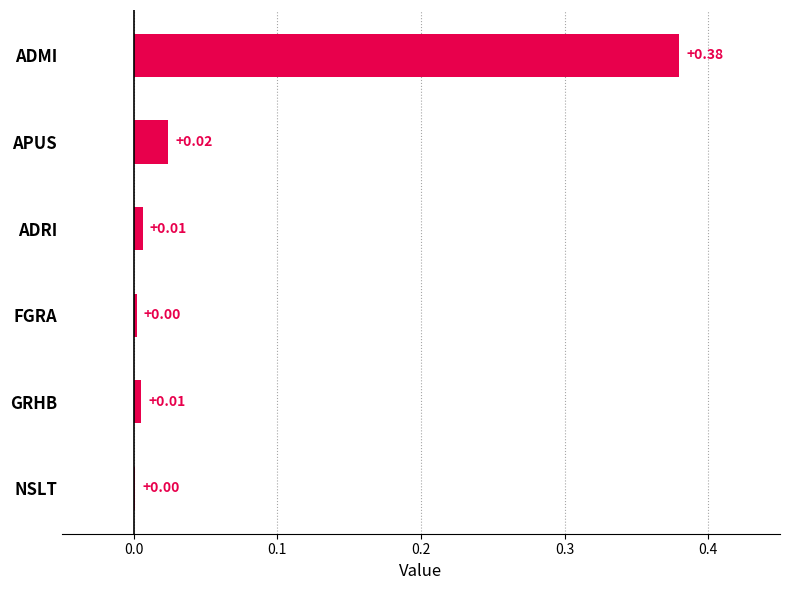

At which category does the chart reach its peak across all series?

ADMI